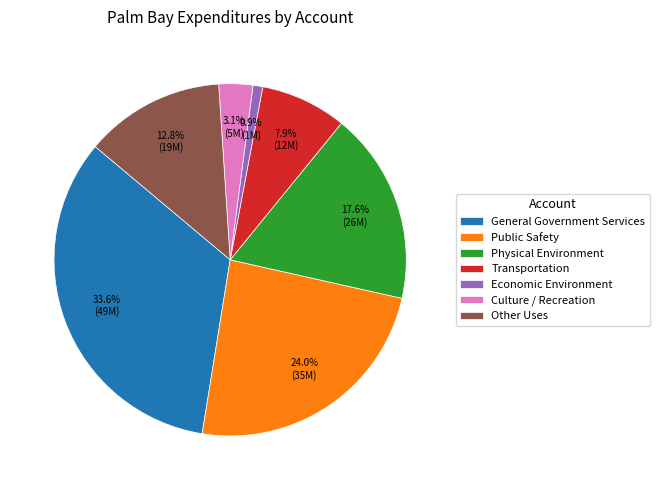

How many slices are in this pie chart?

7